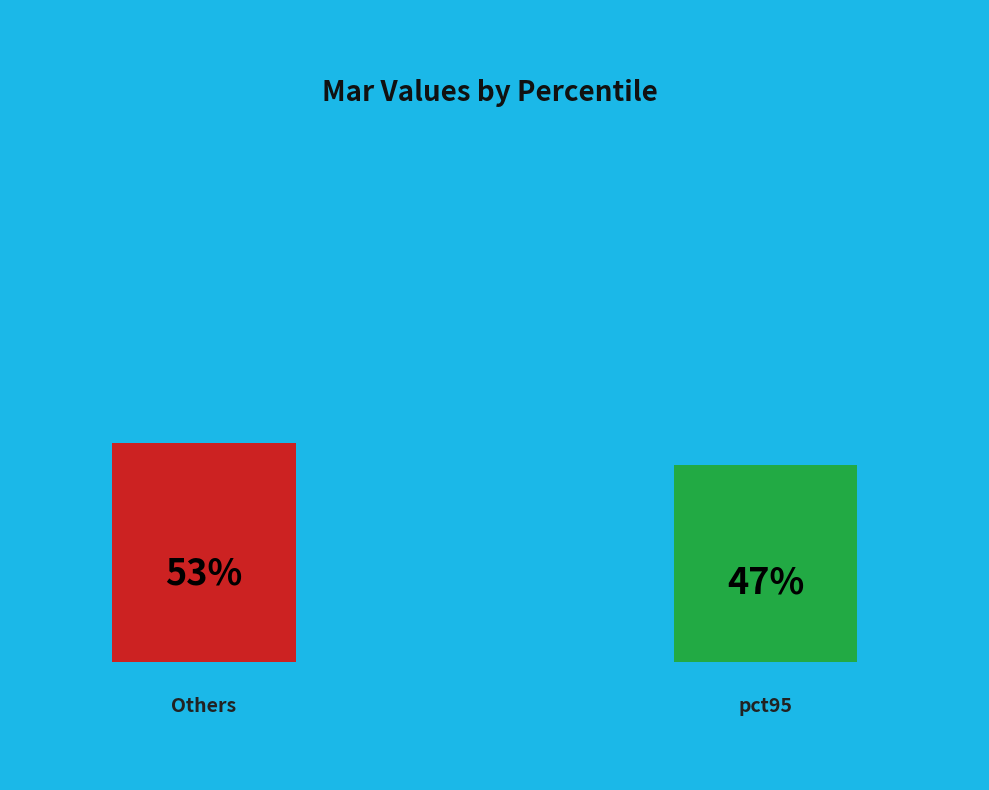

The pct35 slice represents 17% of the pie. True or false?

False